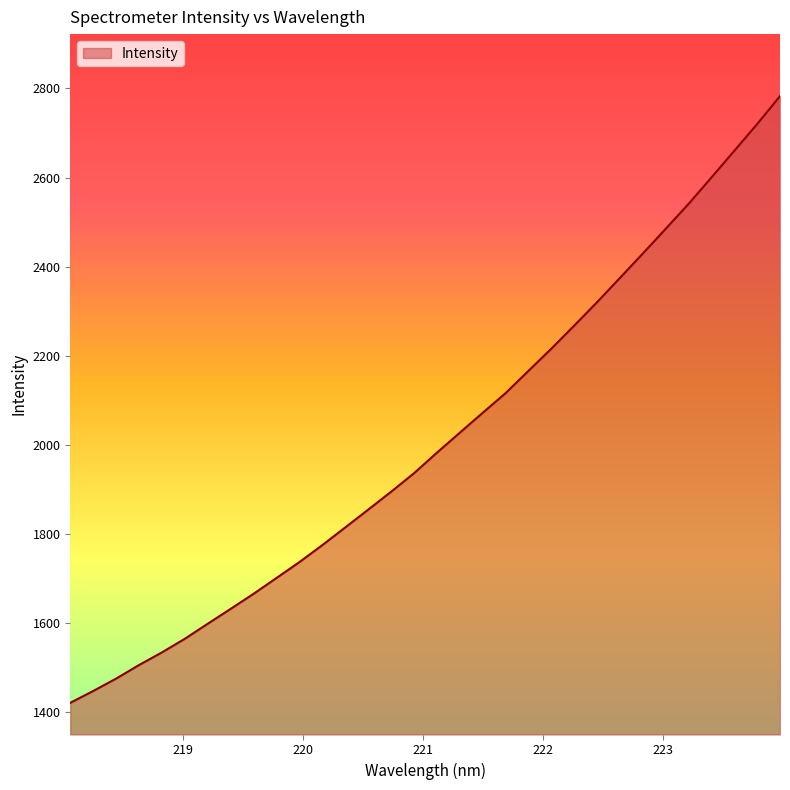

What is the difference between the second highest and second lowest values?

1271.9